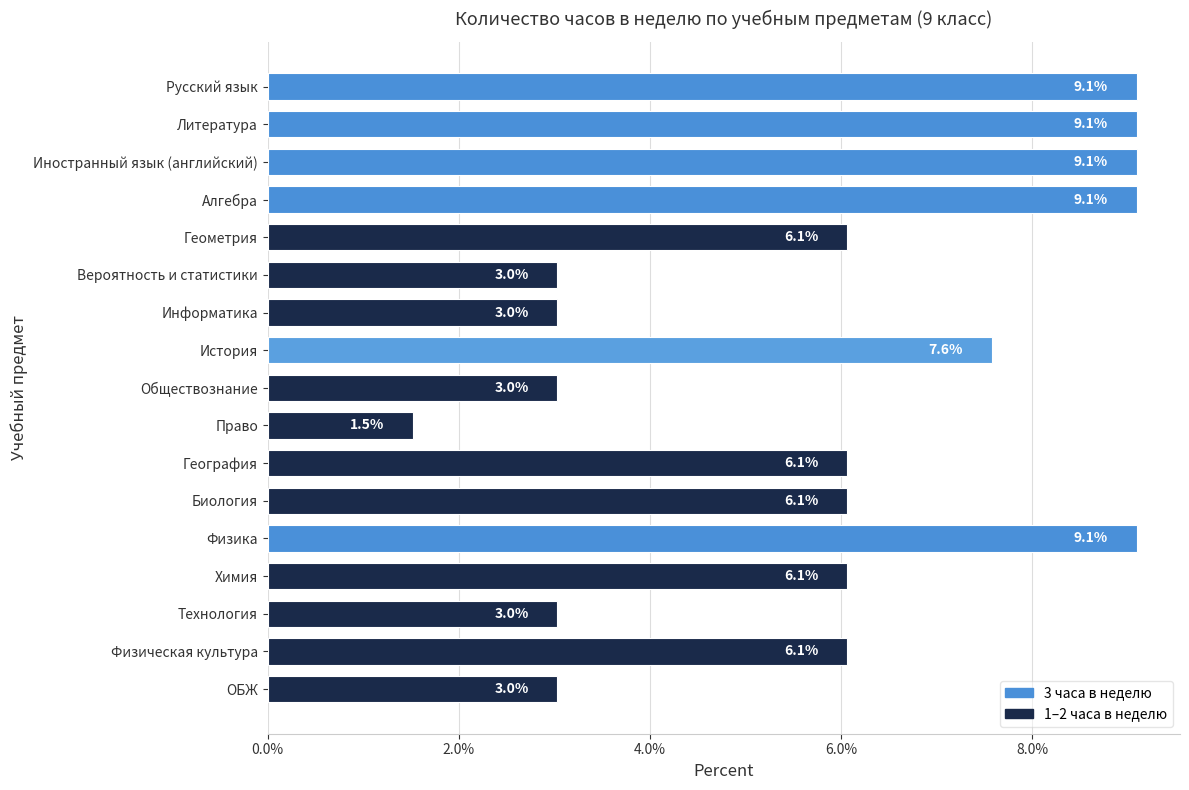

How many bars are there in total?

17